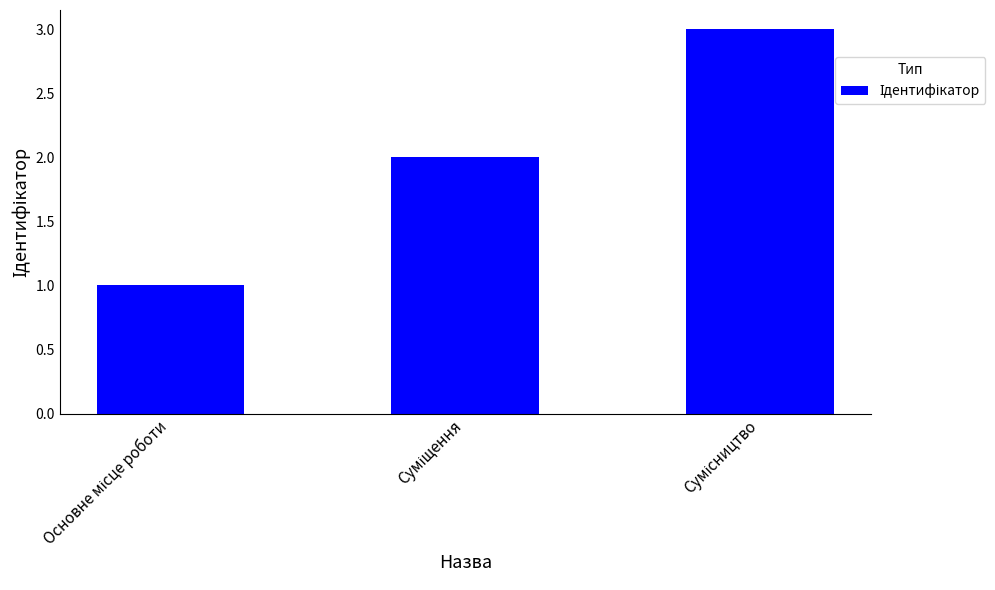

What is the maximum value shown in the chart?

3